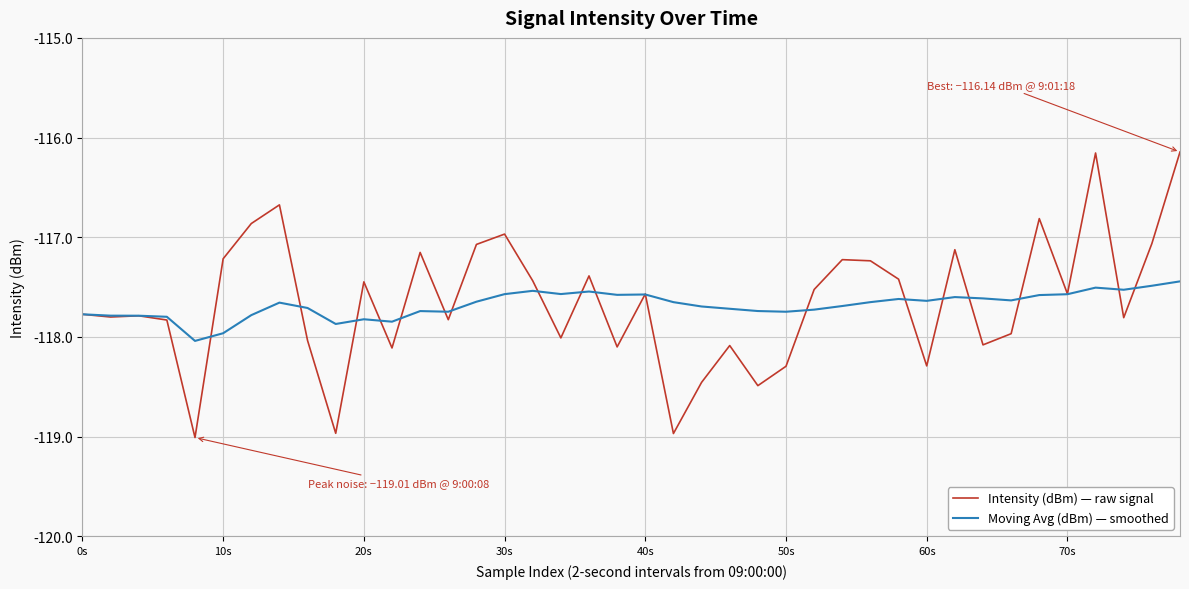

True or false: Moving Avg (dBm) — smoothed has more than 2 points higher than both neighbors.

True